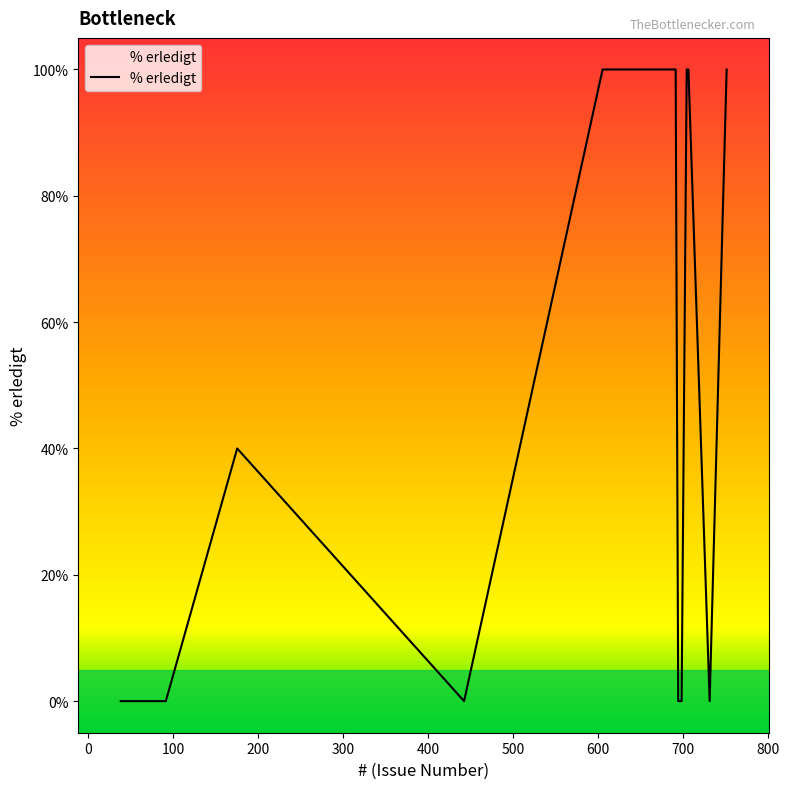

What is the difference between the maximum and minimum values?

100